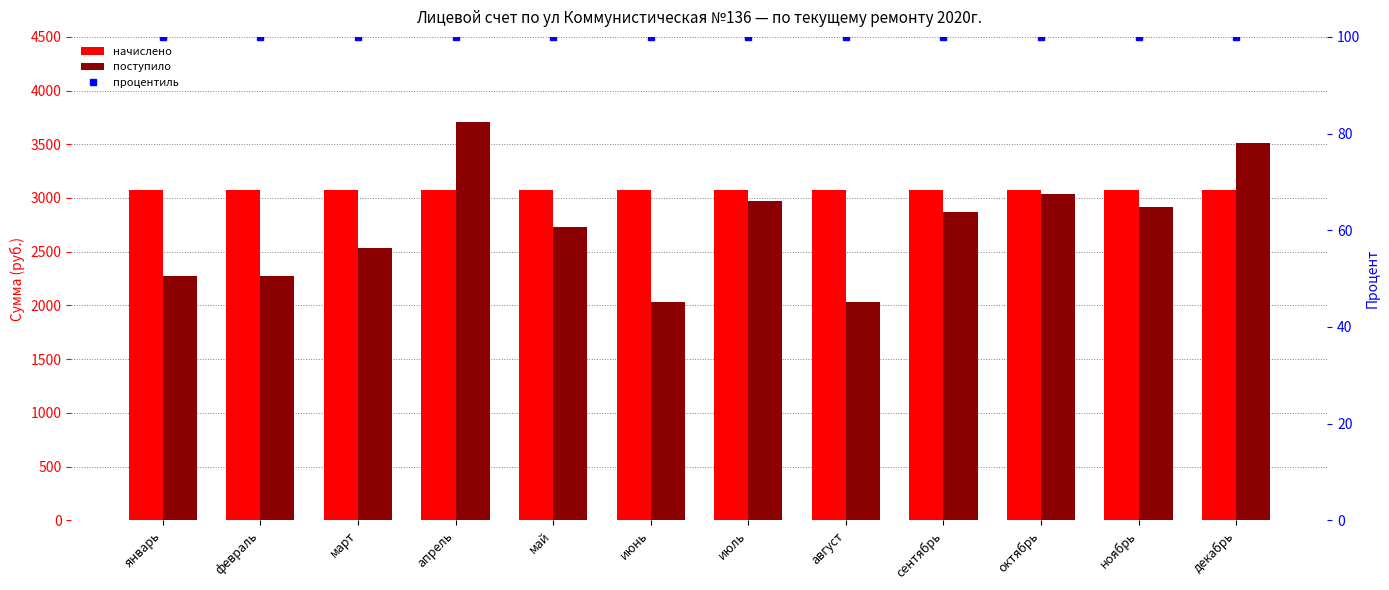

List the series in order of their peak value, lowest first.

процентиль, начислено, поступило